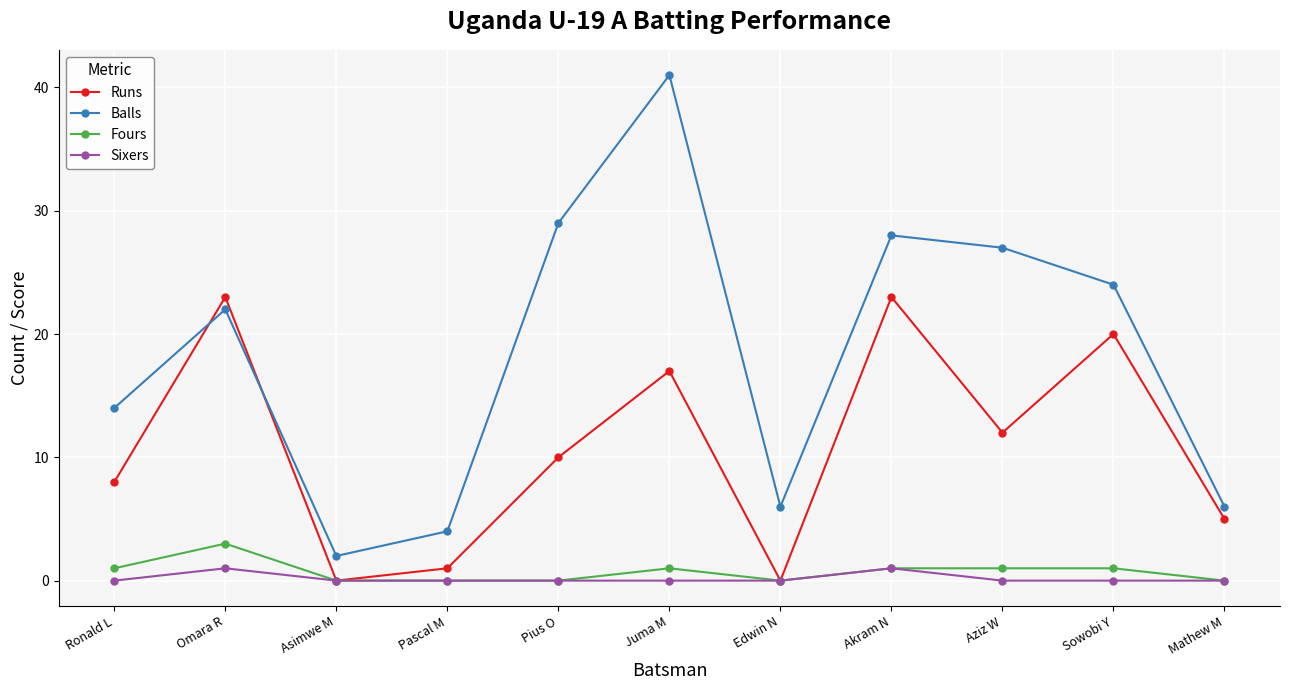

Reading right to left, what are all the values shown in this chart?

Runs: Mathew M=5	Sowobi Y=20	Aziz W=12	Akram N=23	Edwin N=0	Juma M=17	Pius O=10	Pascal M=1	Asimwe M=0	Omara R=23	Ronald L=8
Balls: Mathew M=6	Sowobi Y=24	Aziz W=27	Akram N=28	Edwin N=6	Juma M=41	Pius O=29	Pascal M=4	Asimwe M=2	Omara R=22	Ronald L=14
Fours: Mathew M=0	Sowobi Y=1	Aziz W=1	Akram N=1	Edwin N=0	Juma M=1	Pius O=0	Pascal M=0	Asimwe M=0	Omara R=3	Ronald L=1
Sixers: Mathew M=0	Sowobi Y=0	Aziz W=0	Akram N=1	Edwin N=0	Juma M=0	Pius O=0	Pascal M=0	Asimwe M=0	Omara R=1	Ronald L=0